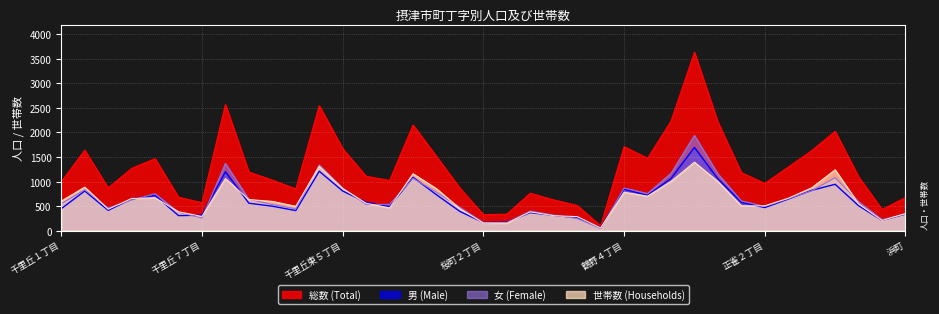

What are all the series names shown in the legend?

総数 (Total), 男 (Male), 女 (Female), 世帯数 (Households)